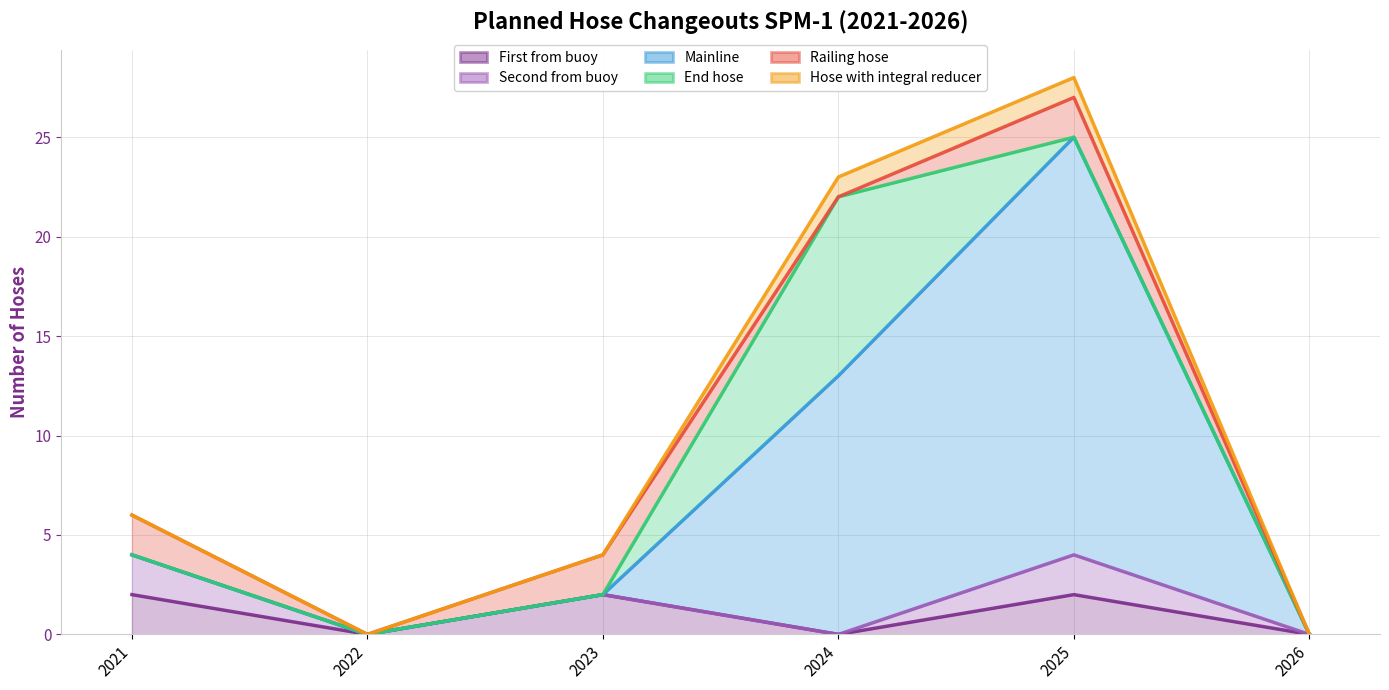

At which category is the sum across all series the highest?

2025